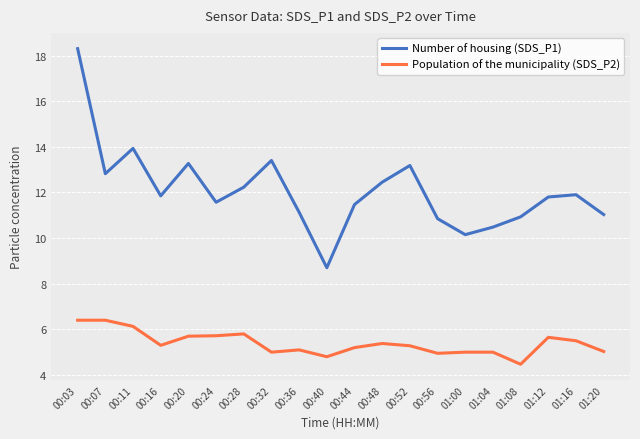

What is the difference between the Population of the municipality (SDS_P2) values at 00:11 and 01:08?

1.7